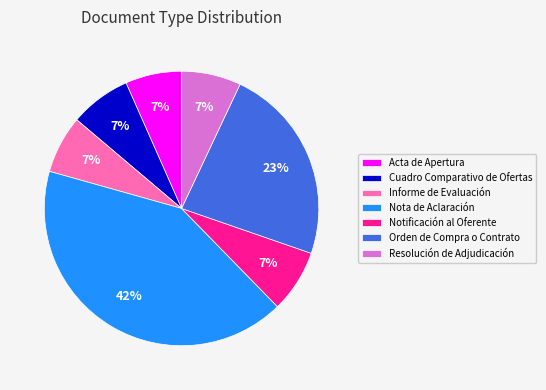

Do Nota de Aclaración and Resolución de Adjudicación together represent more than half of the pie?

No